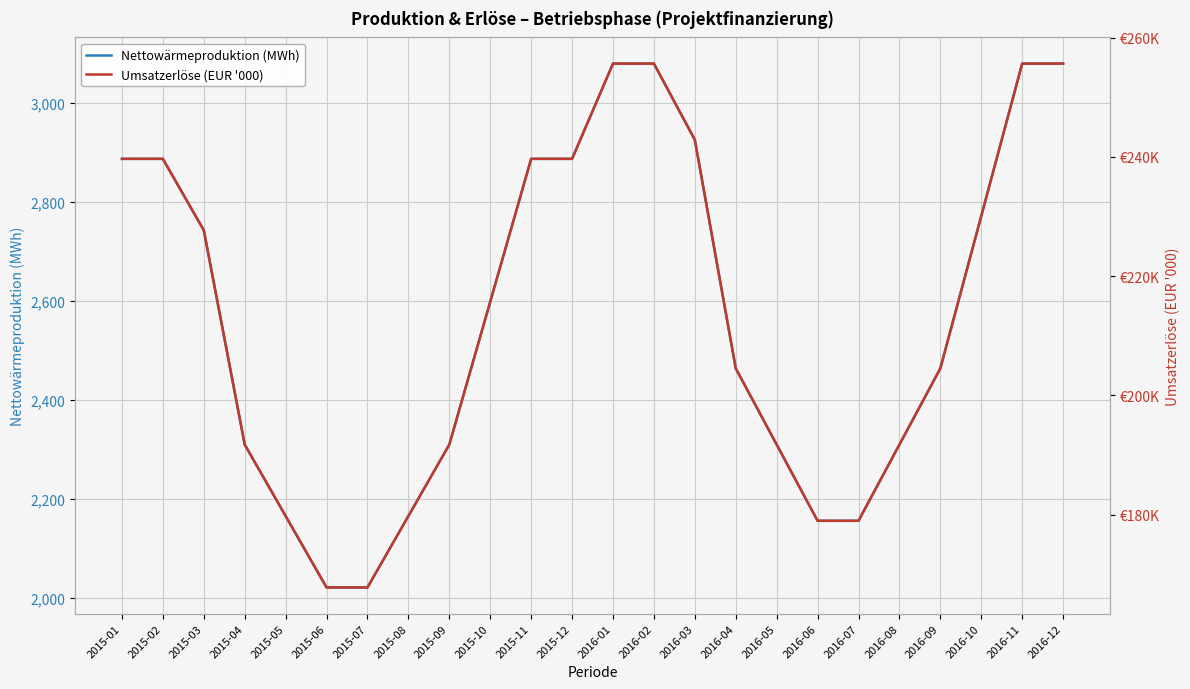

Is the value of Nettowärmeproduktion (MWh) at 2016-10 greater than the value of Umsatzerlöse (EUR '000) at 2016-07?

Yes